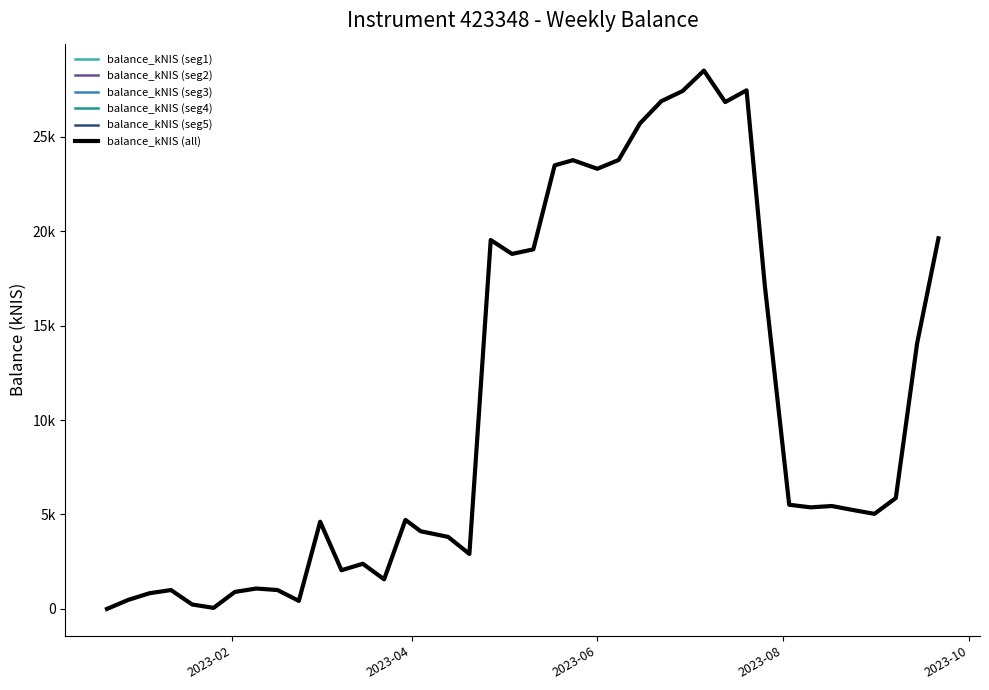

What is the label of the 9th point from the left?

2023-02-16